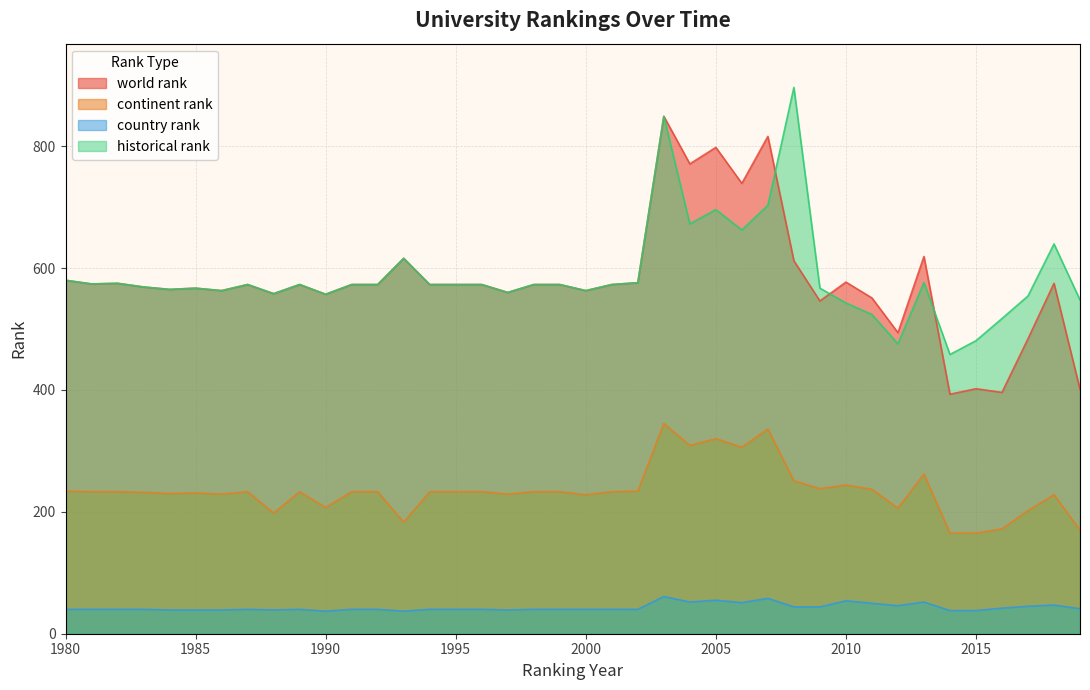

At how many categories does at least one series exceed 512?

37